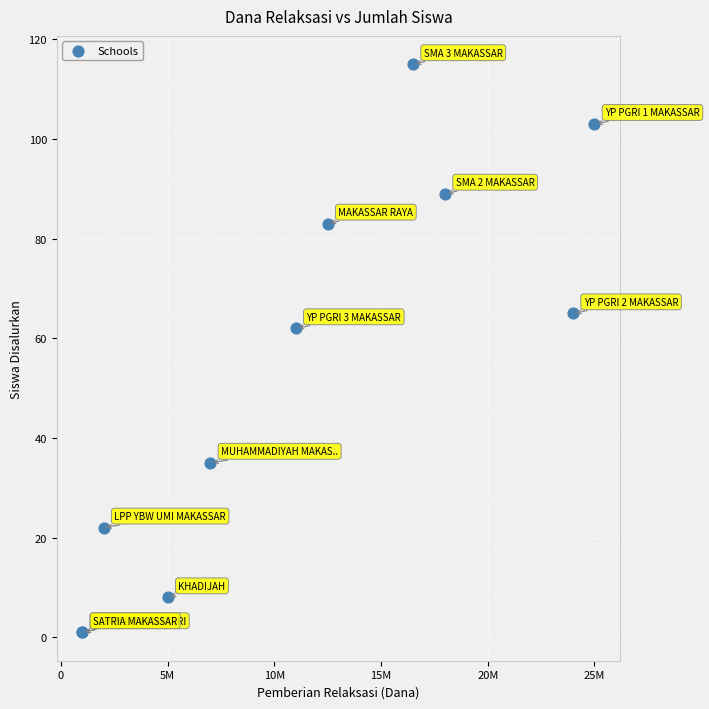

What Y value in the scatter plot is closest to 58?

62